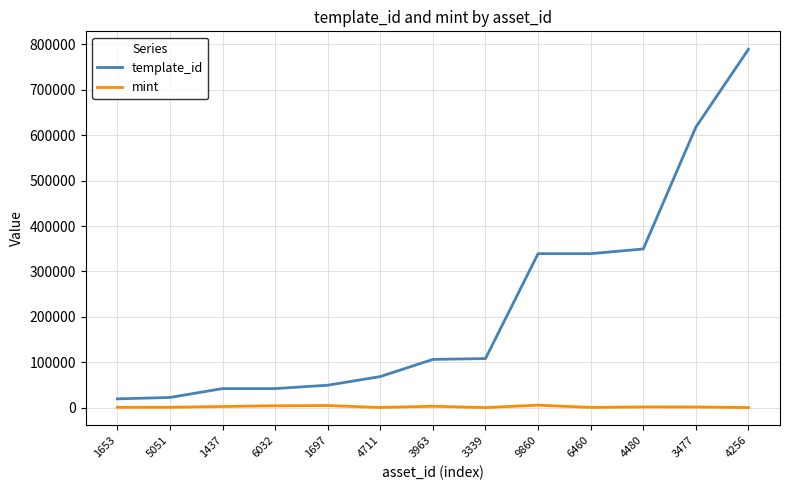

True or false: template_id and mint intersect in this chart.

False